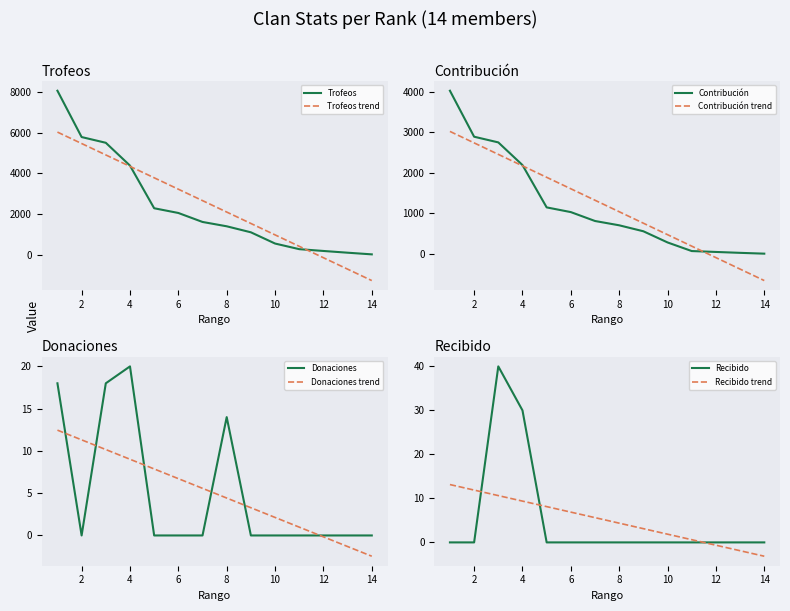

Between 2 and 13, which series saw the biggest shift?

Trofeos